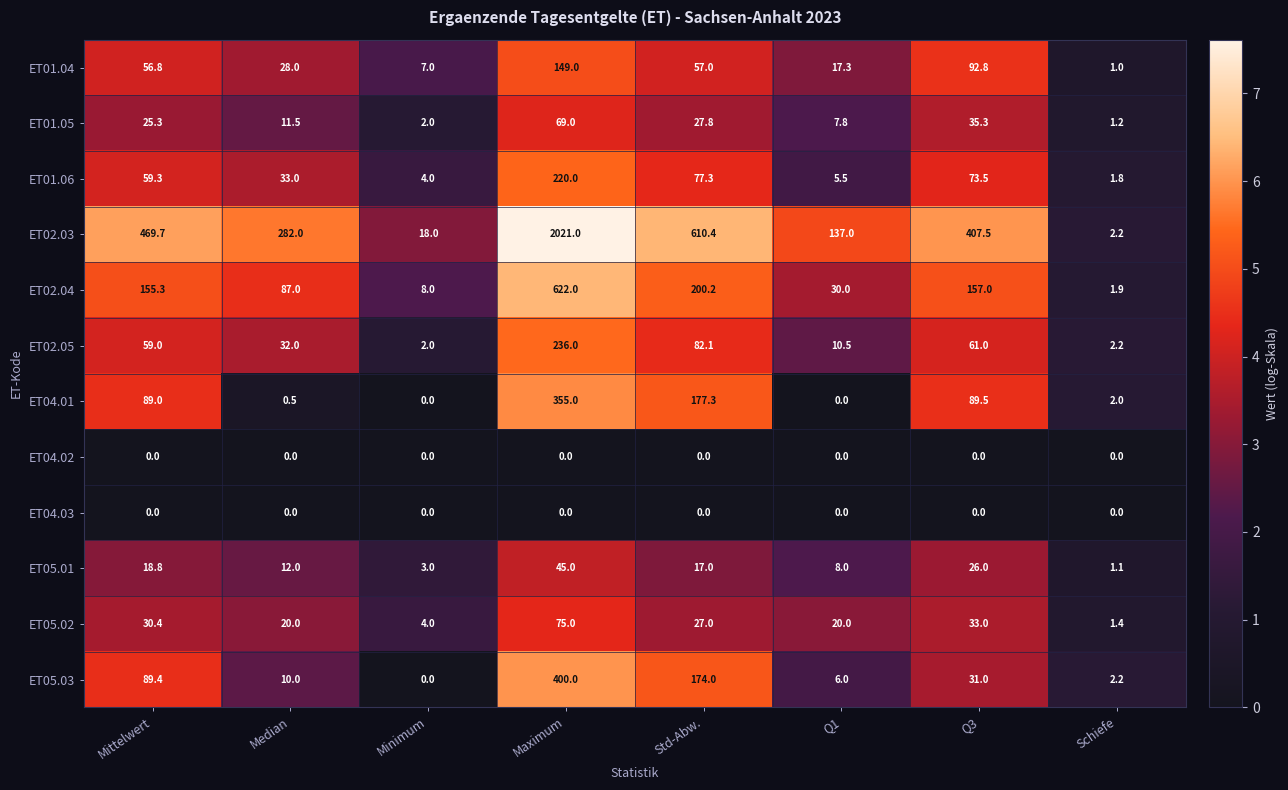

What is the sum of the ET05.02 values at Q3 and Q1?

53.0